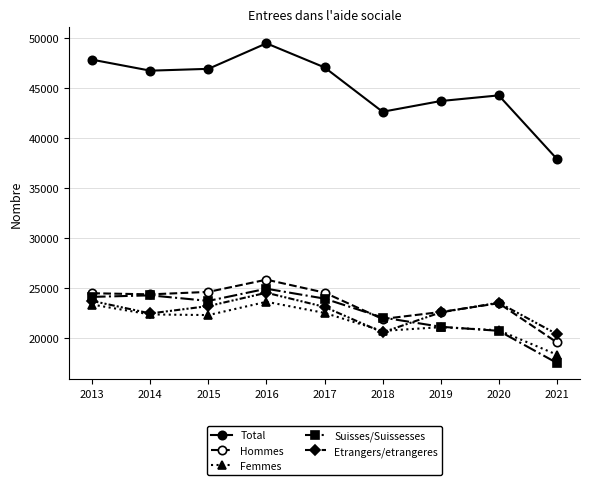

What is the difference between the Suisses/Suissesses values at 2016 and 2017?

989